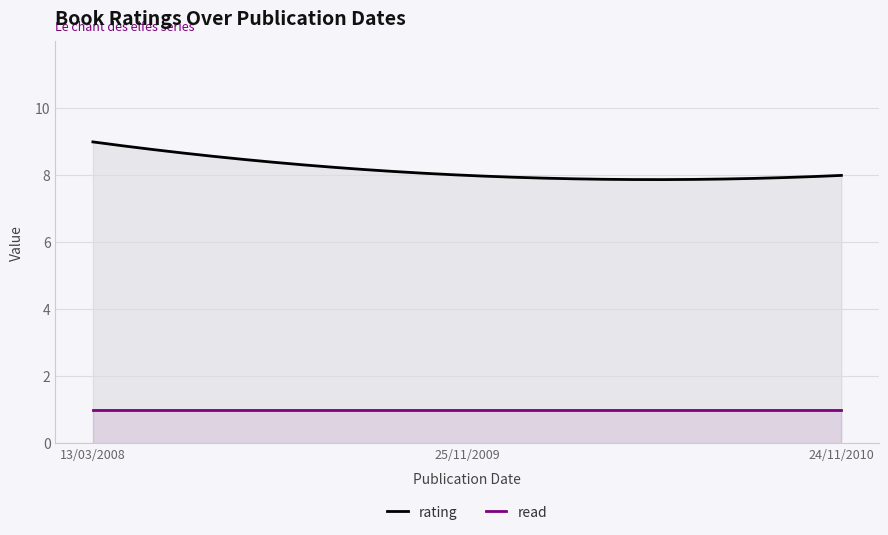

Does the chart display data point markers on the line(s)?

No